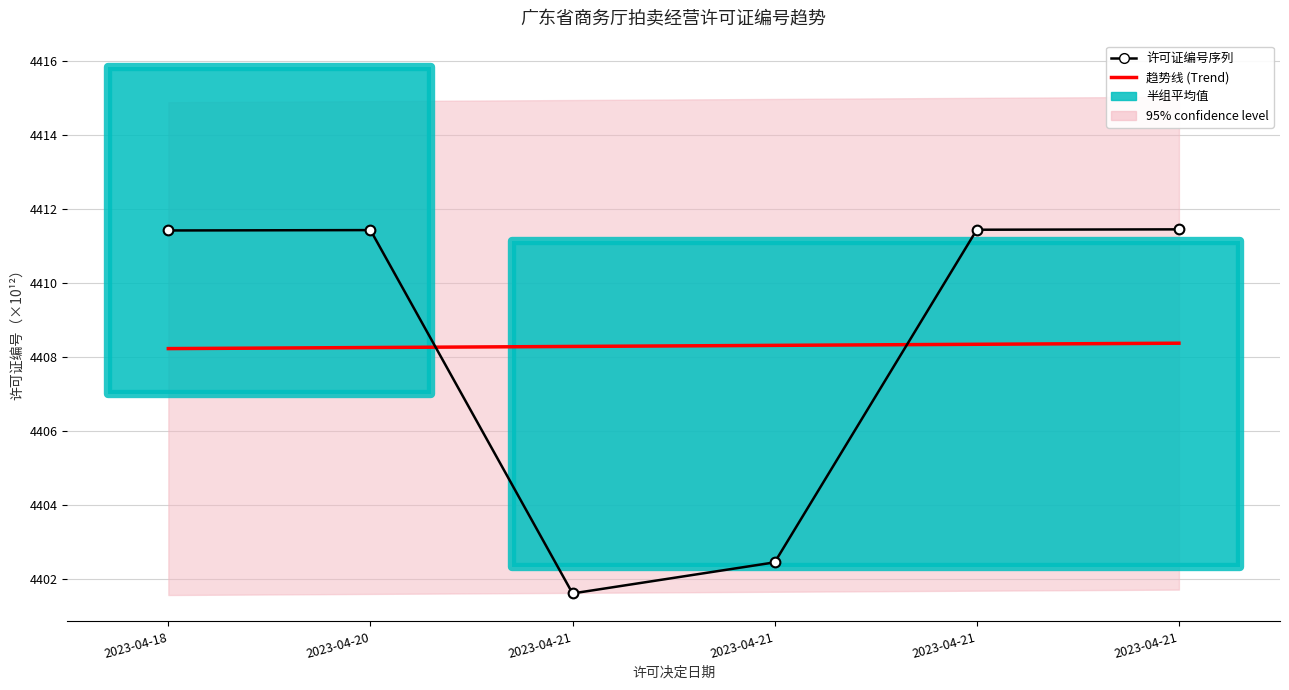

Which series changed the most between 2023-04-21 and 2023-04-21?

许可证编号序列